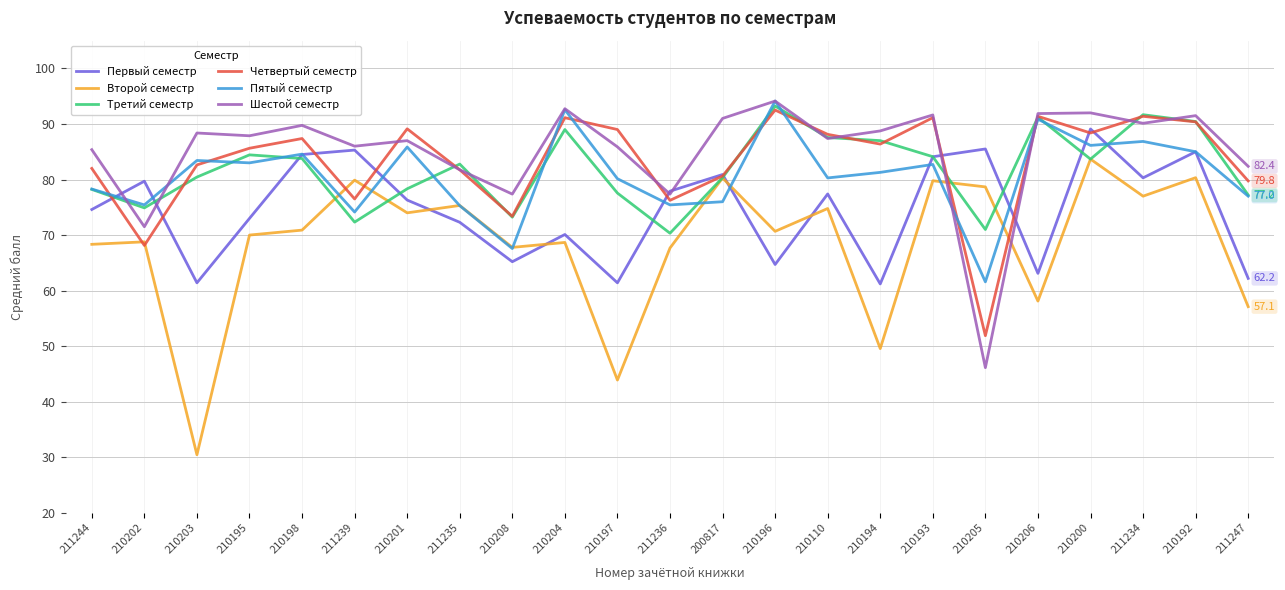

The Пятый семестр series shows 94.1 at 210196. True or false?

True